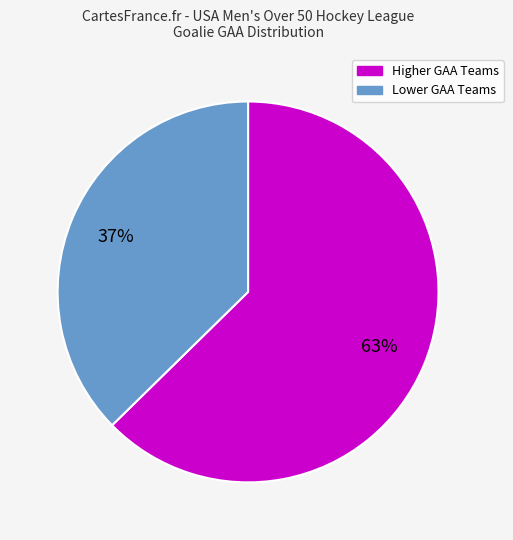

Is there a majority slice in this chart?

Yes